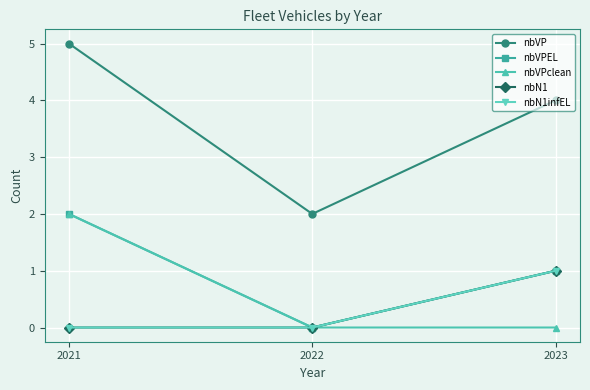

Rank the categories by nbN1 value from lowest to highest.

2021, 2022, 2023